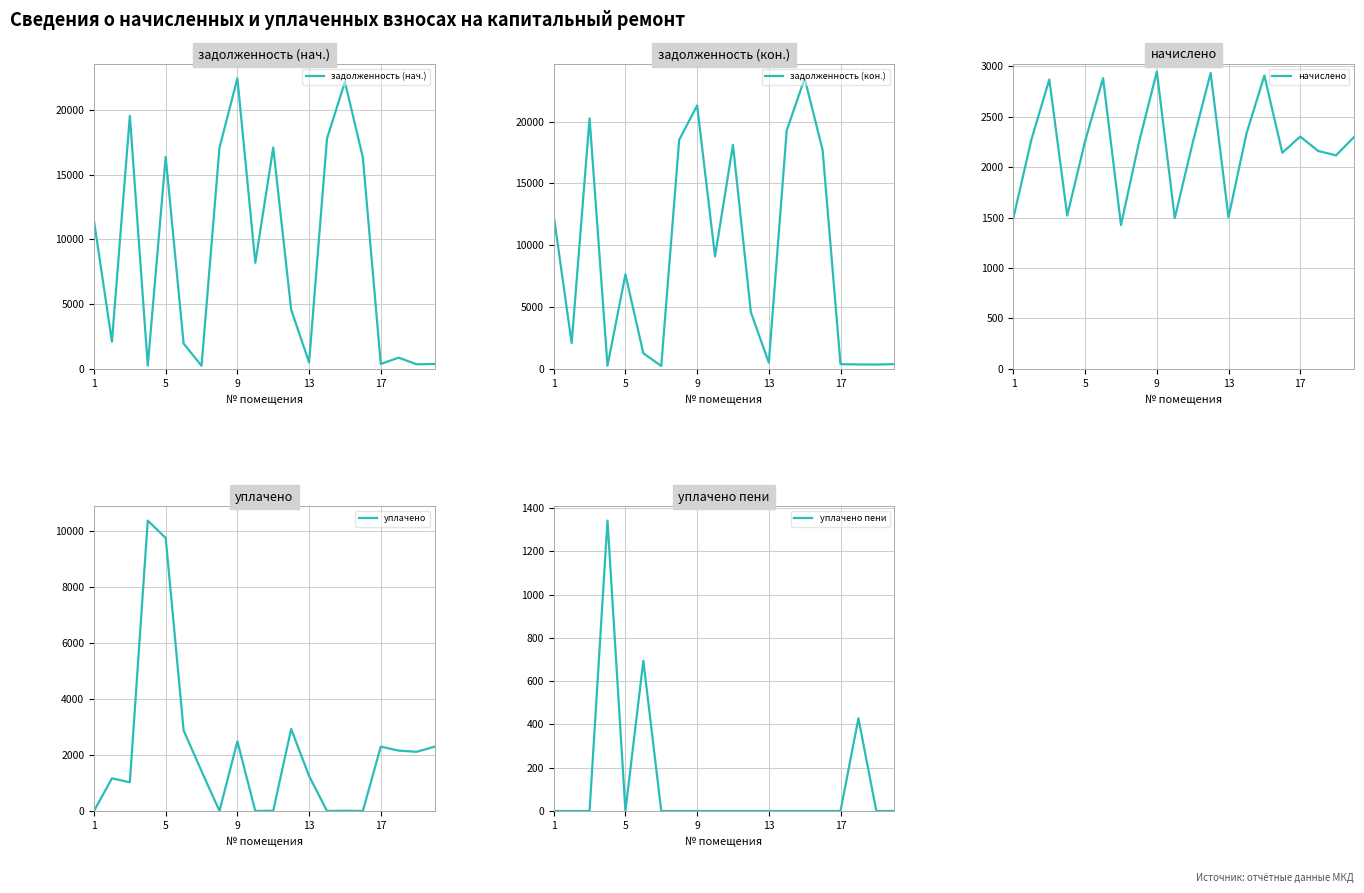

Which label corresponds to the smallest value in the chart?

1